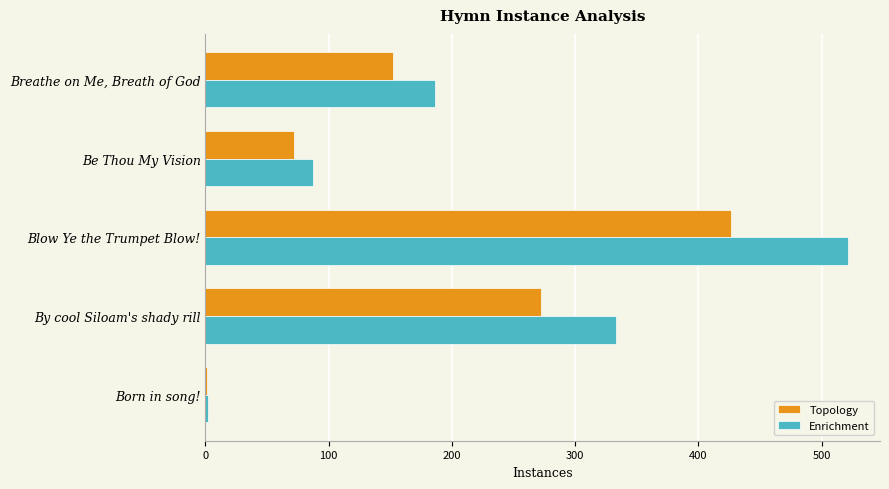

True or false: Enrichment has a value of 333.3 at By cool Siloam's shady rill.

True